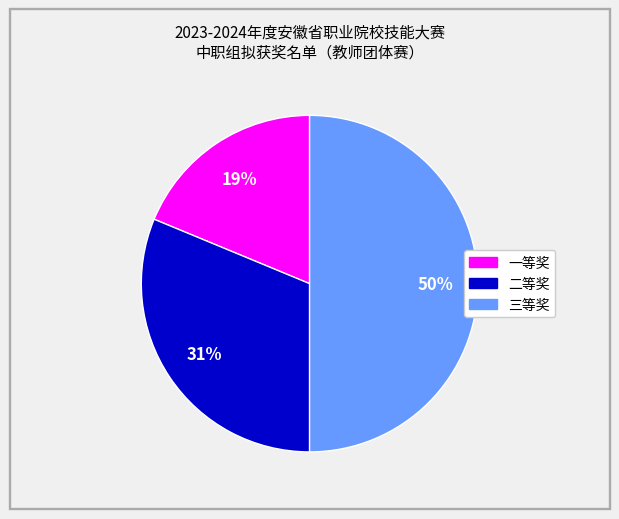

What is the largest slice in the pie chart?

三等奖